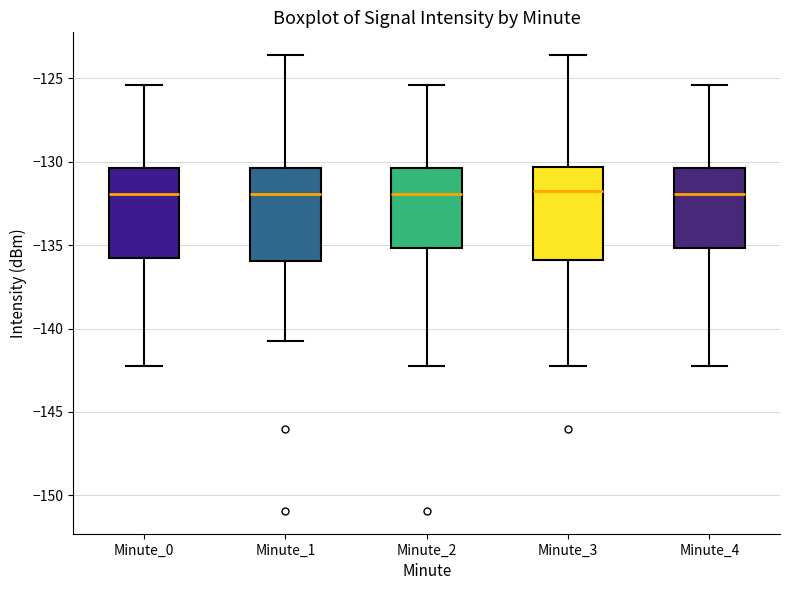

Reading left to right, read every box against the y-axis: the position of its median line, the range the box covers, and the ends of its whiskers. The values are not printed on the chart, so give them approximately, as read against the axis.

Minute_0: median -132.0, box -136.0 to -130.5, whiskers -142.0 to -125.5
Minute_1: median -132.0, box -136.0 to -130.5, whiskers -141.0 to -123.5
Minute_2: median -132.0, box -135.0 to -130.5, whiskers -142.0 to -125.5
Minute_3: median -131.5, box -136.0 to -130.5, whiskers -142.0 to -123.5
Minute_4: median -132.0, box -135.0 to -130.5, whiskers -142.0 to -125.5